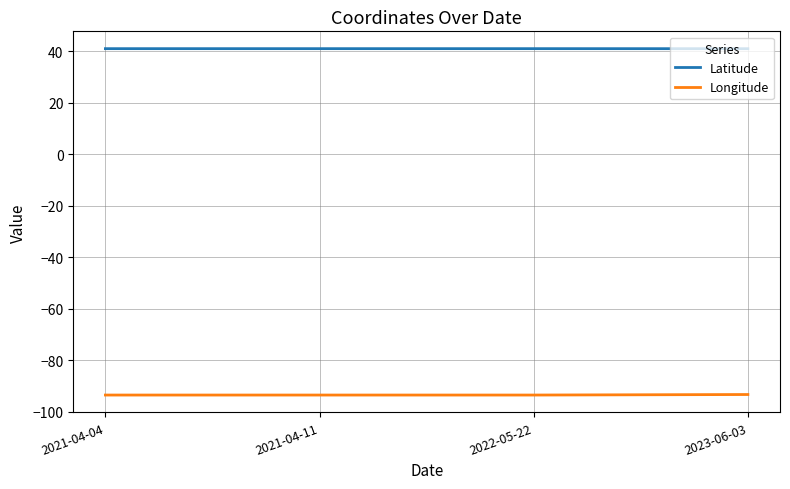

What is the total value across all series at 2023-06-03?

-52.3